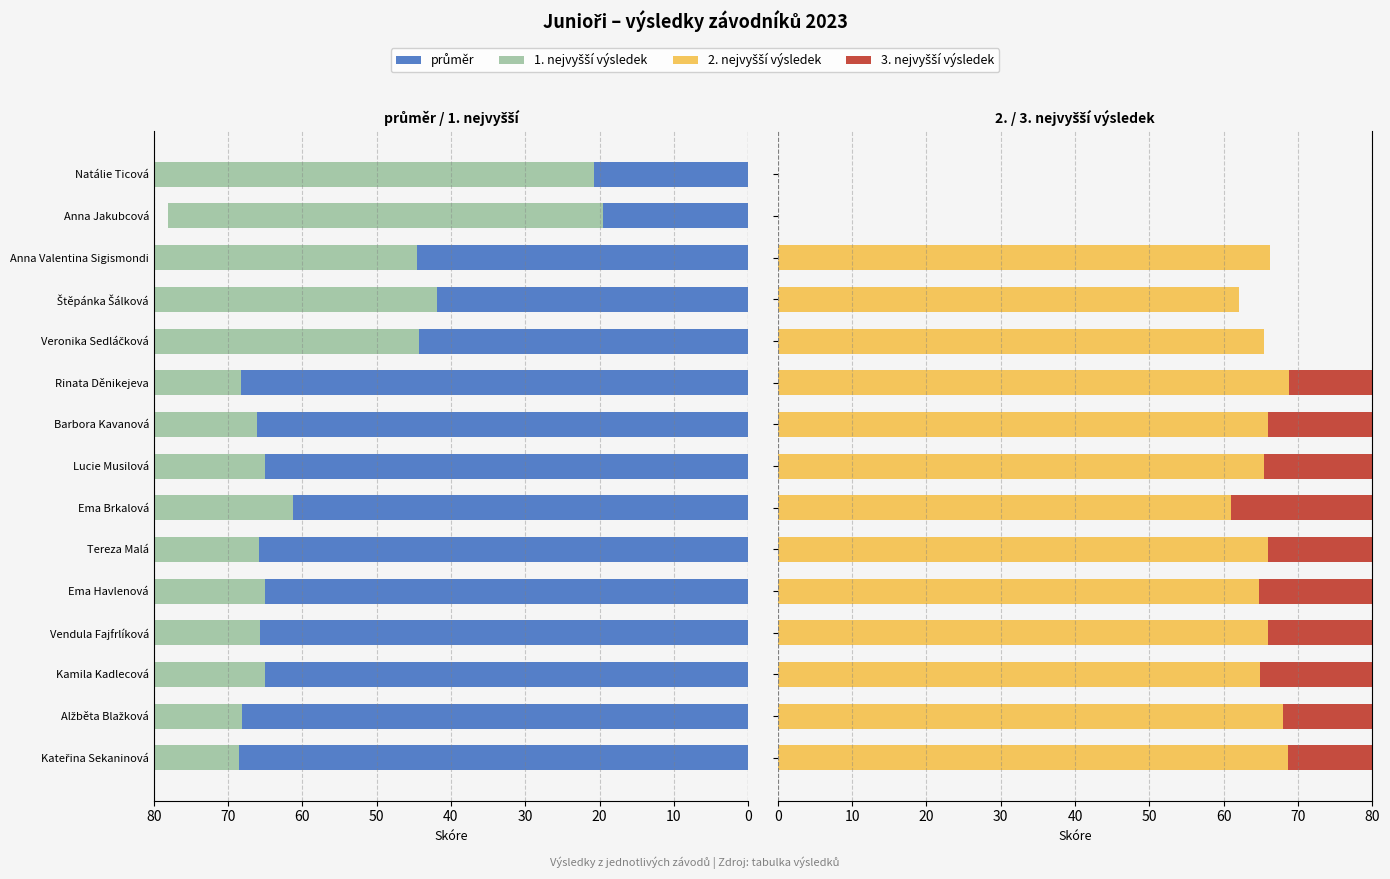

Between Tereza Malá and Veronika Sedláčková, which series saw the biggest shift?

3. nejvyšší výsledek